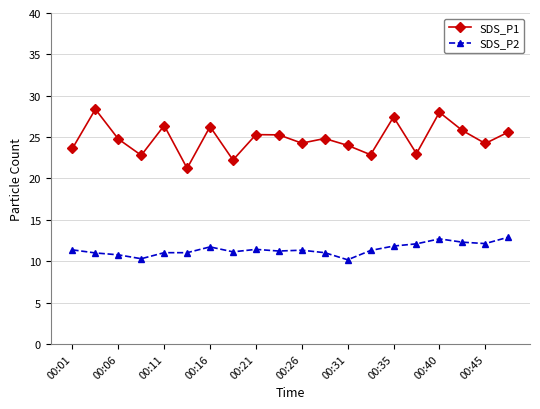

At how many categories does at least one series exceed 16?

20